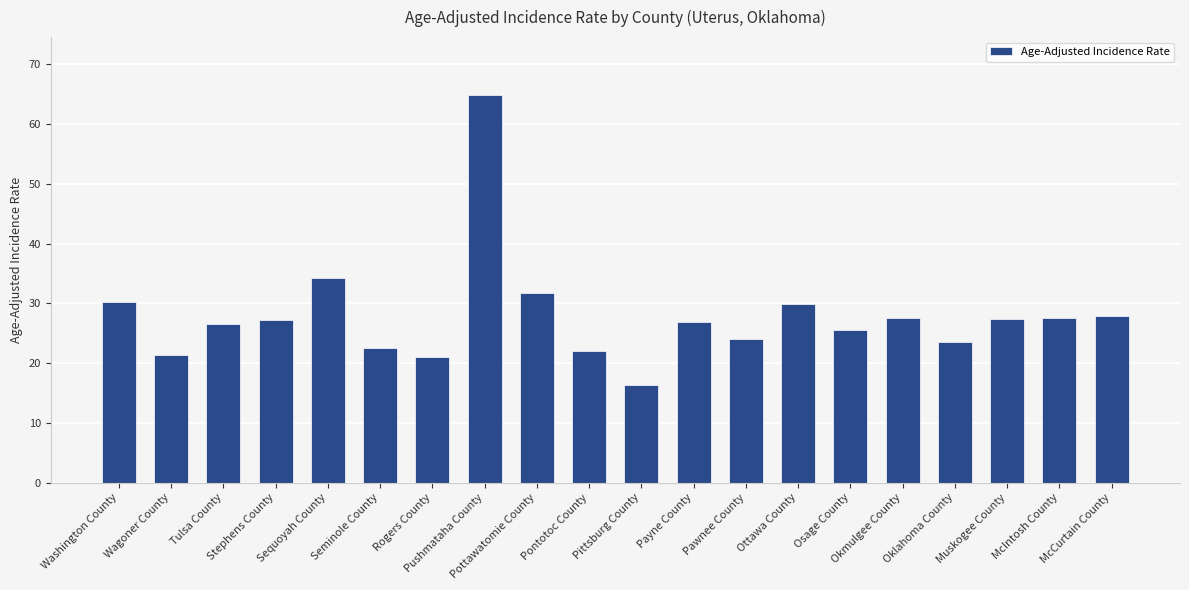

What is the difference between the maximum and minimum values?

48.5